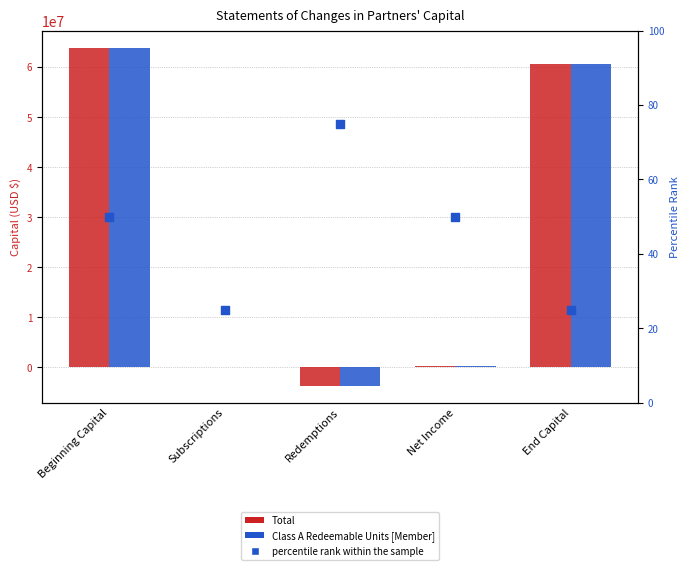

Which series has the largest Y range (max minus min)?

Total